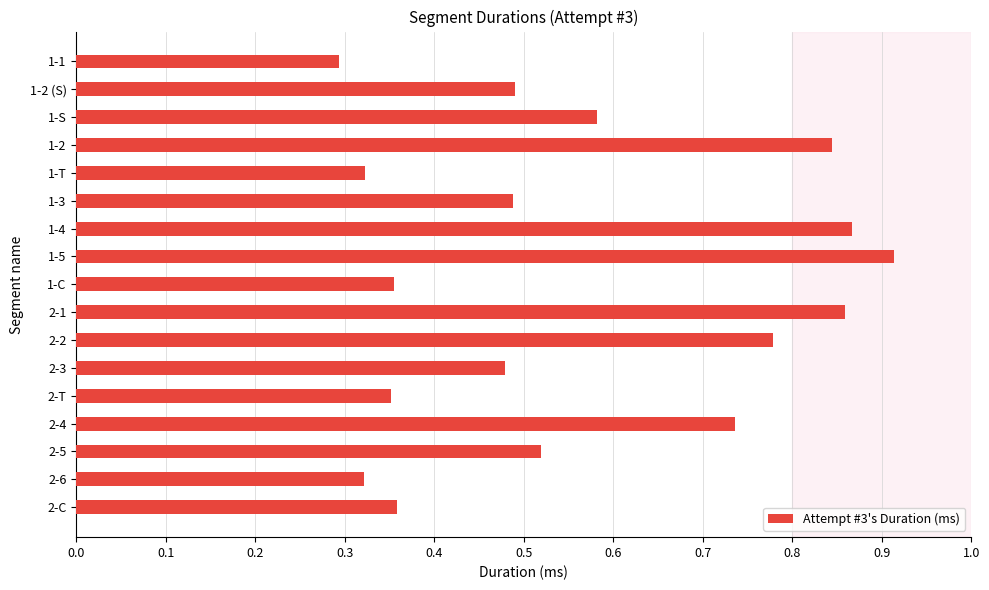

At which label is the value closest to 0?

1-1